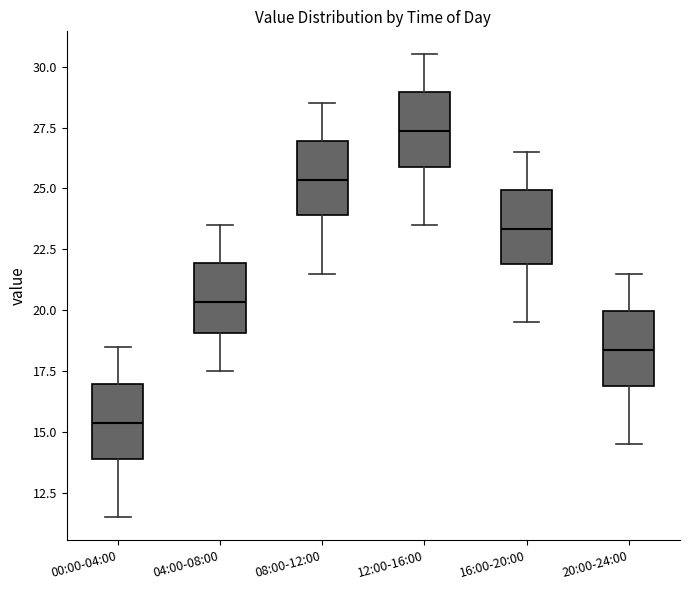

Reading left to right, read every box against the y-axis: the position of its median line, the range the box covers, and the ends of its whiskers. The values are not printed on the chart, so give them approximately, as read against the axis.

00:00-04:00: median 15.5, box 14.0 to 17.0, whiskers 11.5 to 18.5
04:00-08:00: median 20.5, box 19.0 to 22.0, whiskers 17.5 to 23.5
08:00-12:00: median 25.5, box 24.0 to 27.0, whiskers 21.5 to 28.5
12:00-16:00: median 27.5, box 26.0 to 29.0, whiskers 23.5 to 30.5
16:00-20:00: median 23.5, box 22.0 to 25.0, whiskers 19.5 to 26.5
20:00-24:00: median 18.5, box 17.0 to 20.0, whiskers 14.5 to 21.5